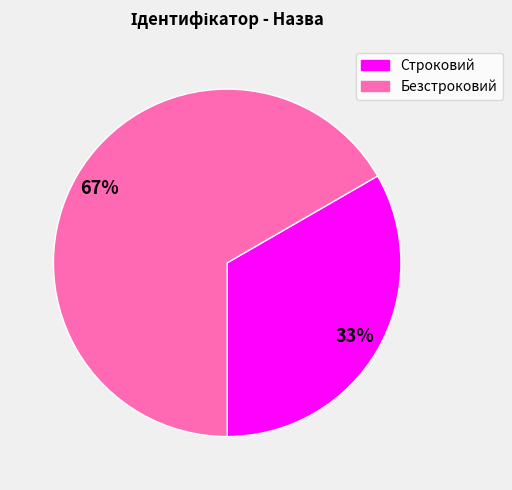

Which category has the biggest portion of the pie?

Безстроковий